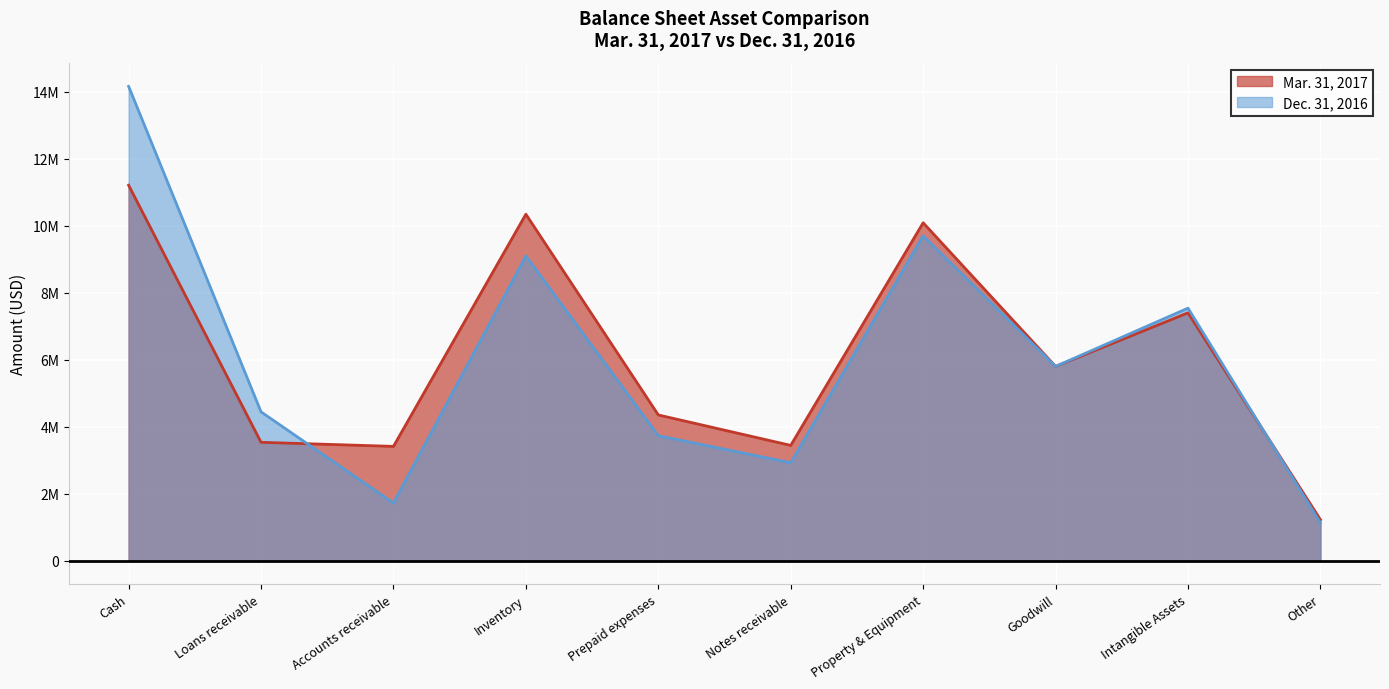

After their last crossing, which series has the higher values: Dec. 31, 2016 or Mar. 31, 2017?

Mar. 31, 2017